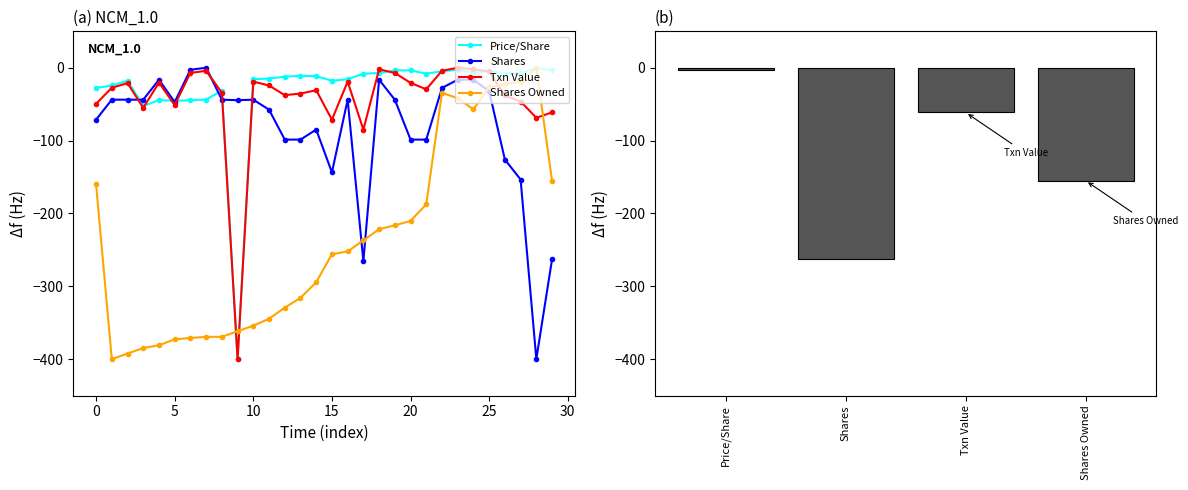

What is the value of the Shares bar at the 17th from the left?

-43.8